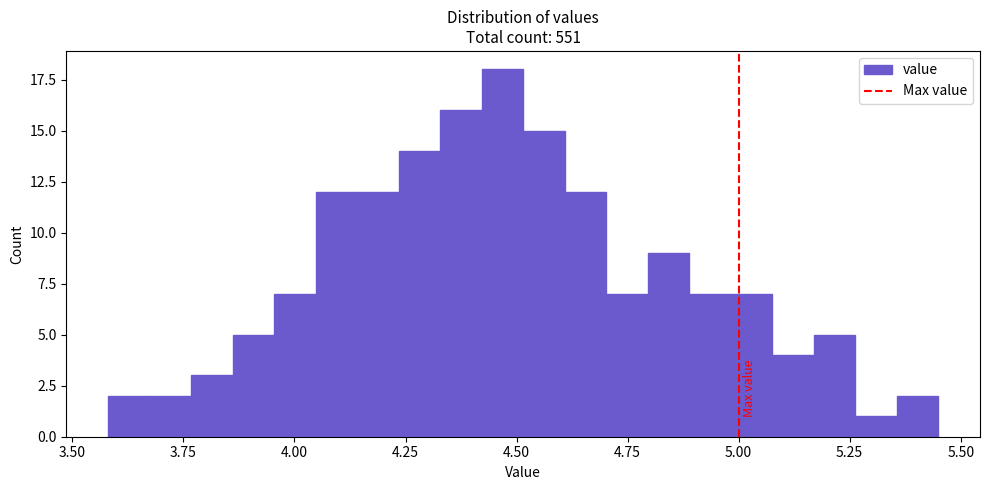

Read against the x-axis, roughly where is the centre of the tallest bar?

4.45